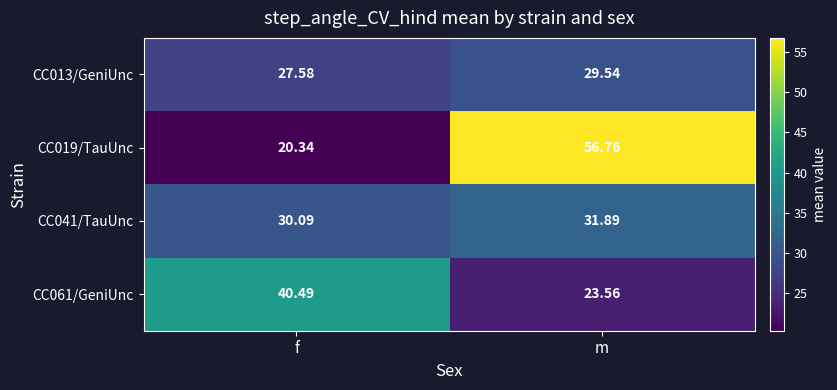

Which label corresponds to the smallest value in the chart?

f